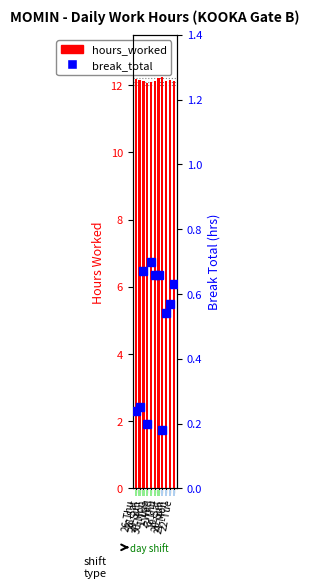

Which category has the highest value in the hours_worked series?

19-Sat